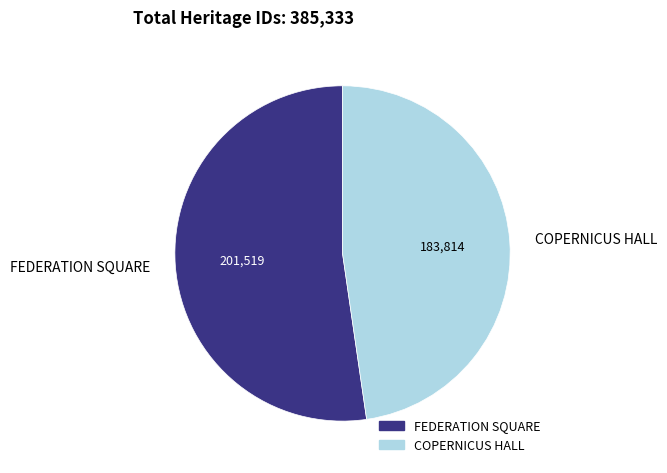

Is there a majority slice in this chart?

Yes